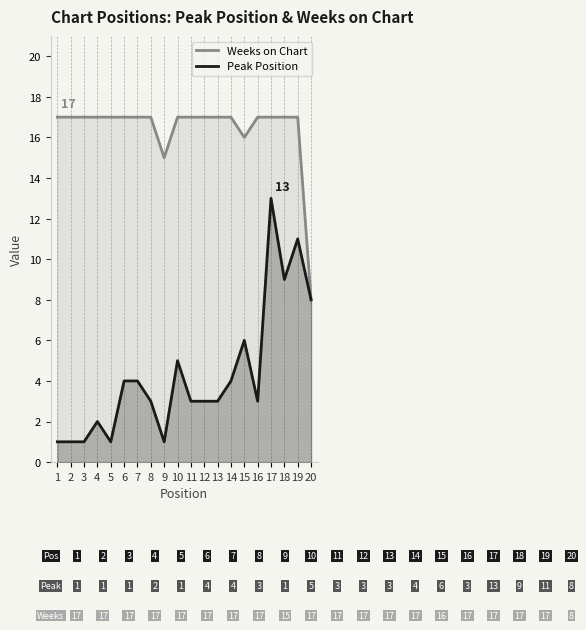

What is the approximate value of Weeks on Chart at 12?

17